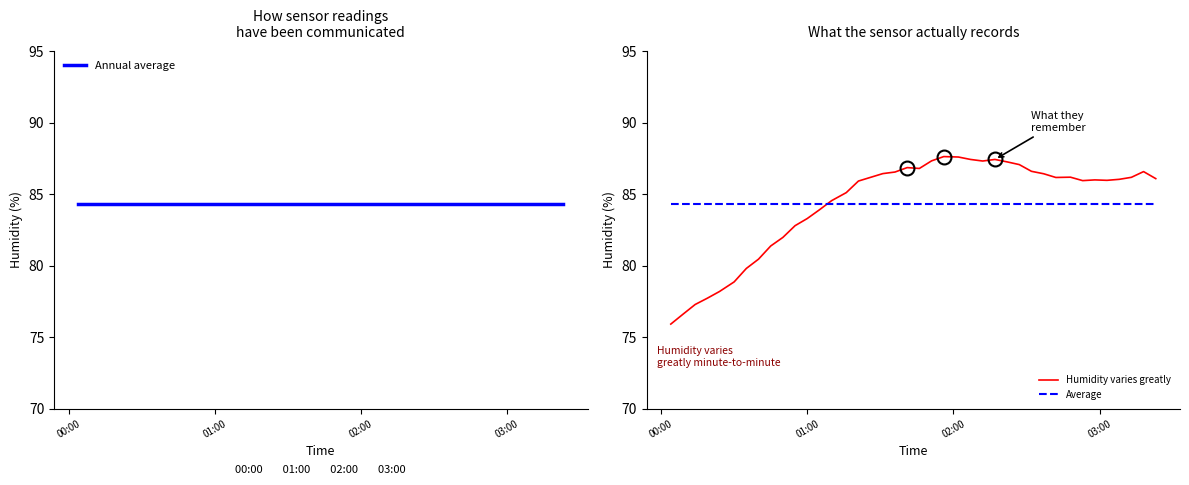

Does the chart display data point markers on the line(s)?

No